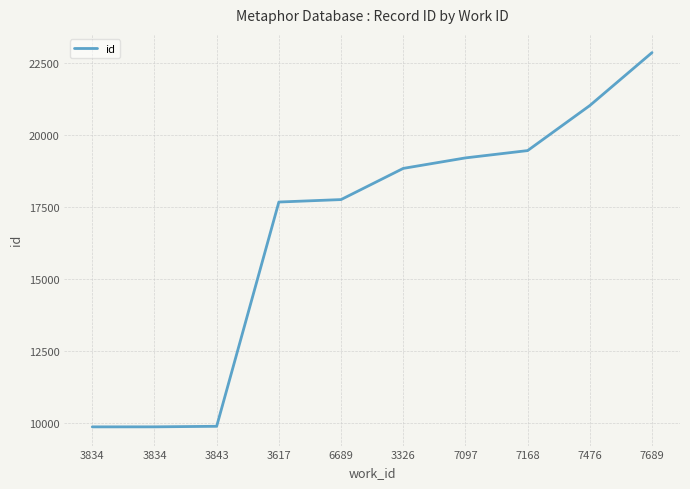

Reading right to left, extract all data points from this chart.

22852	21015	19452	19198	18834	17752	17667	9885	9866	9865